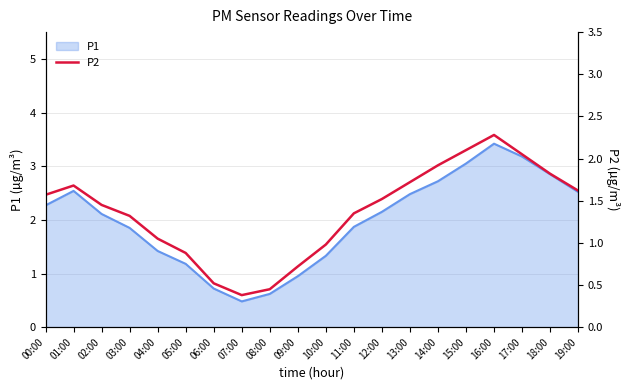

What is the maximum value shown in the chart?

2.3